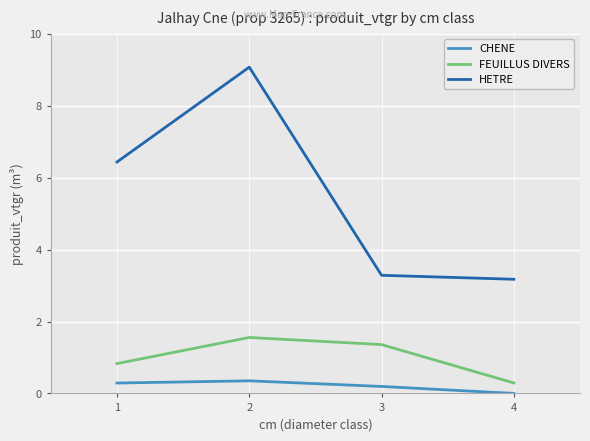

Which series has the largest total across all categories?

HETRE